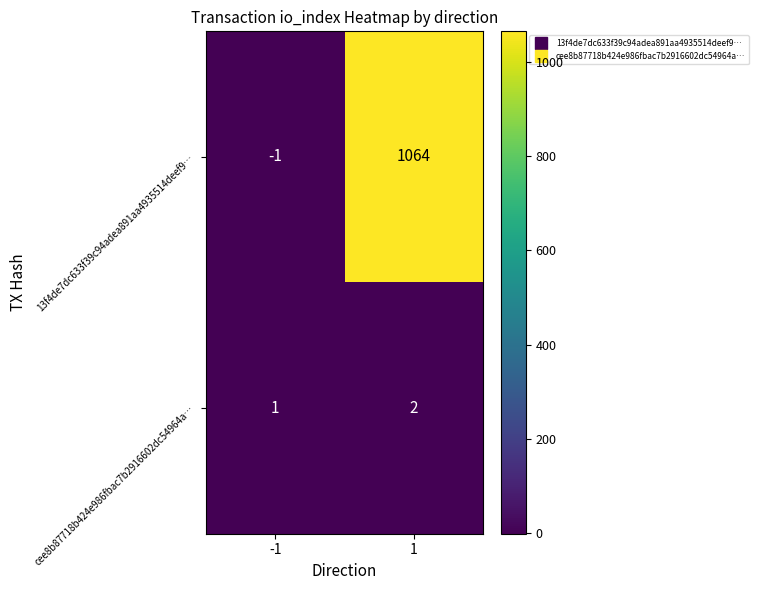

Which series has the largest range (max minus min)?

13f4de7dc633f39c94adea891aa4935514deef9…